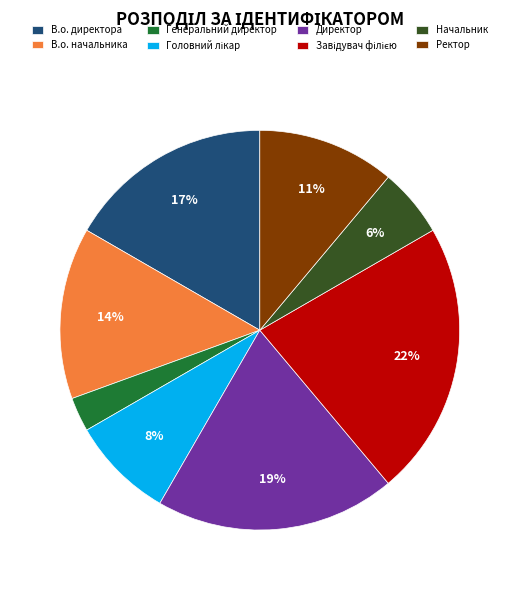

Between Генеральний директор and Начальник, which is larger?

Начальник